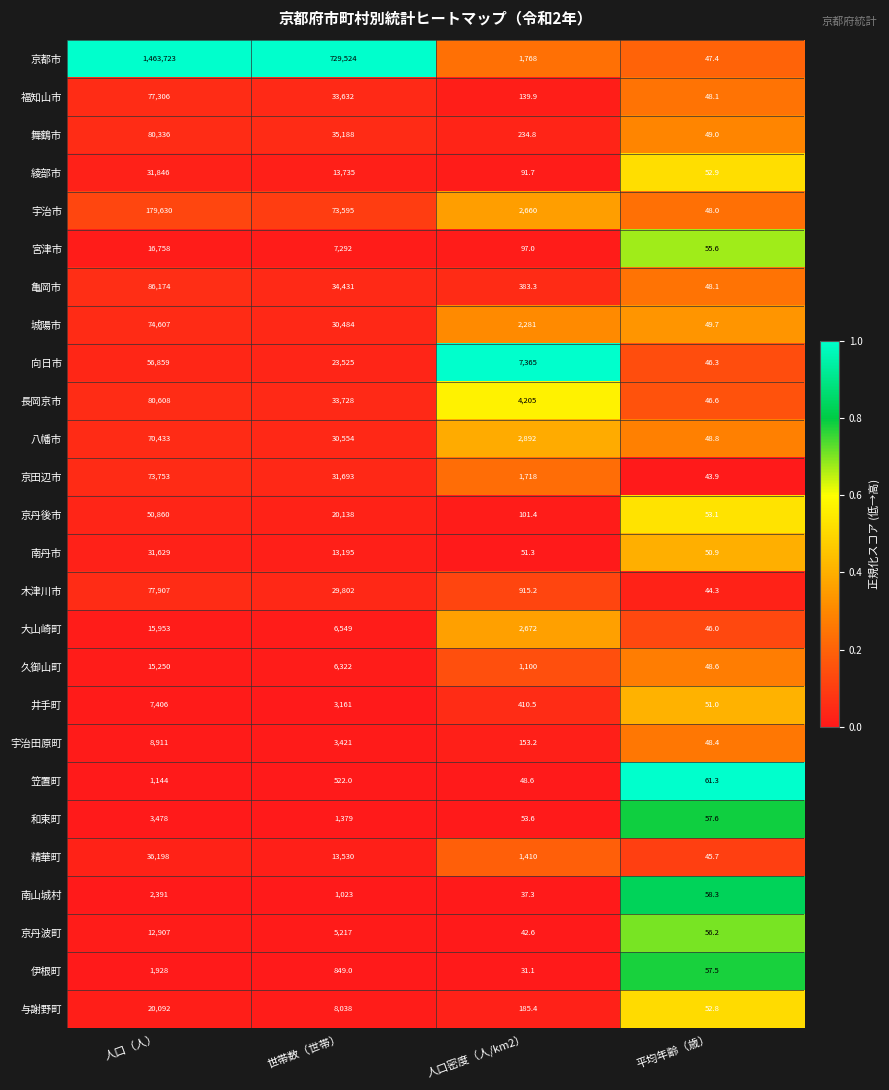

Rank the series by their maximum value, from highest to lowest.

京都市, 宇治市, 亀岡市, 長岡京市, 舞鶴市, 木津川市, 福知山市, 城陽市, 京田辺市, 八幡市, 向日市, 京丹後市, 精華町, 綾部市, 南丹市, 与謝野町, 宮津市, 大山崎町, 久御山町, 京丹波町, 宇治田原町, 井手町, 和束町, 南山城村, 伊根町, 笠置町